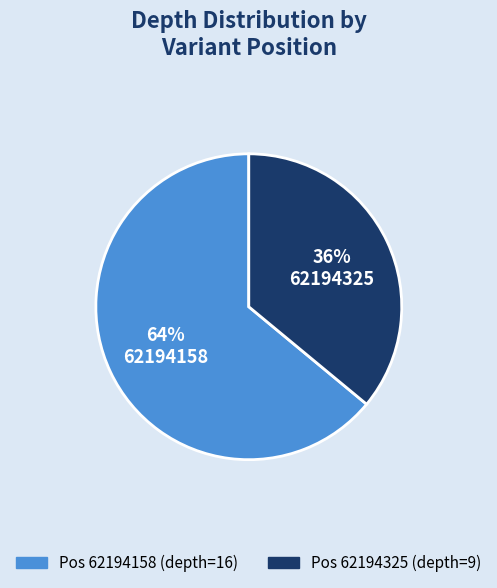

Does any single category account for the majority?

Yes